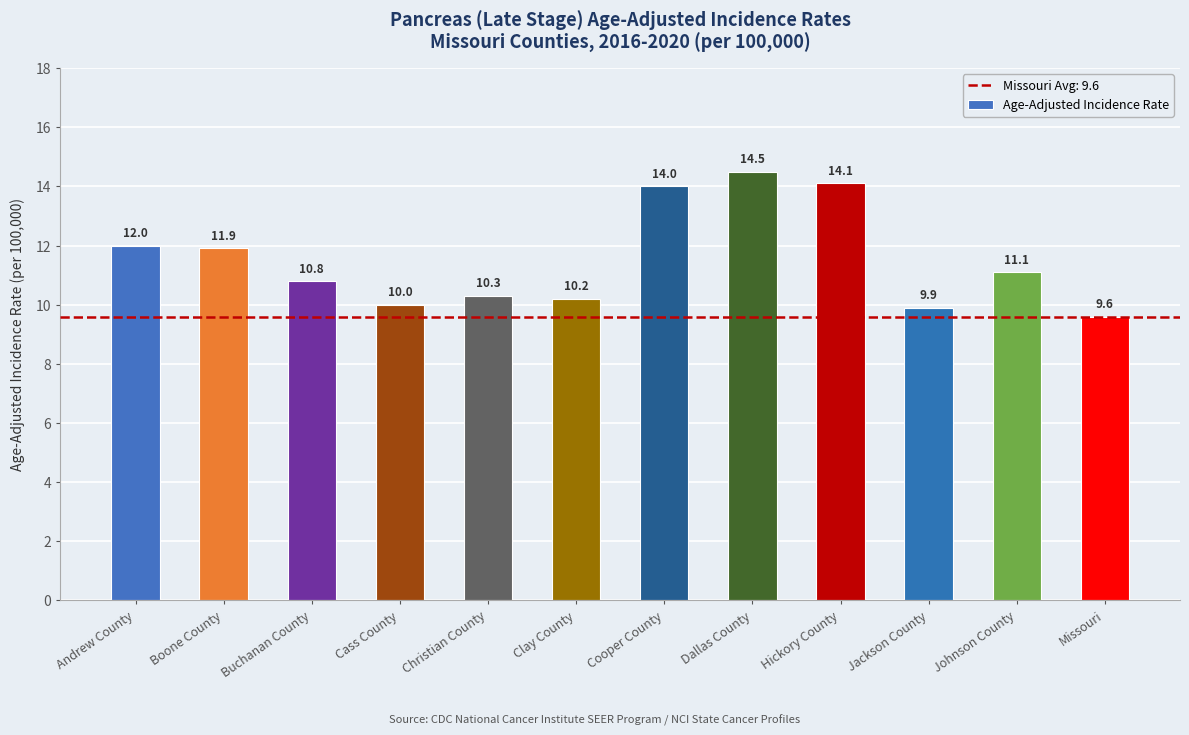

What is the label of the 11th bar from the left?

Johnson County